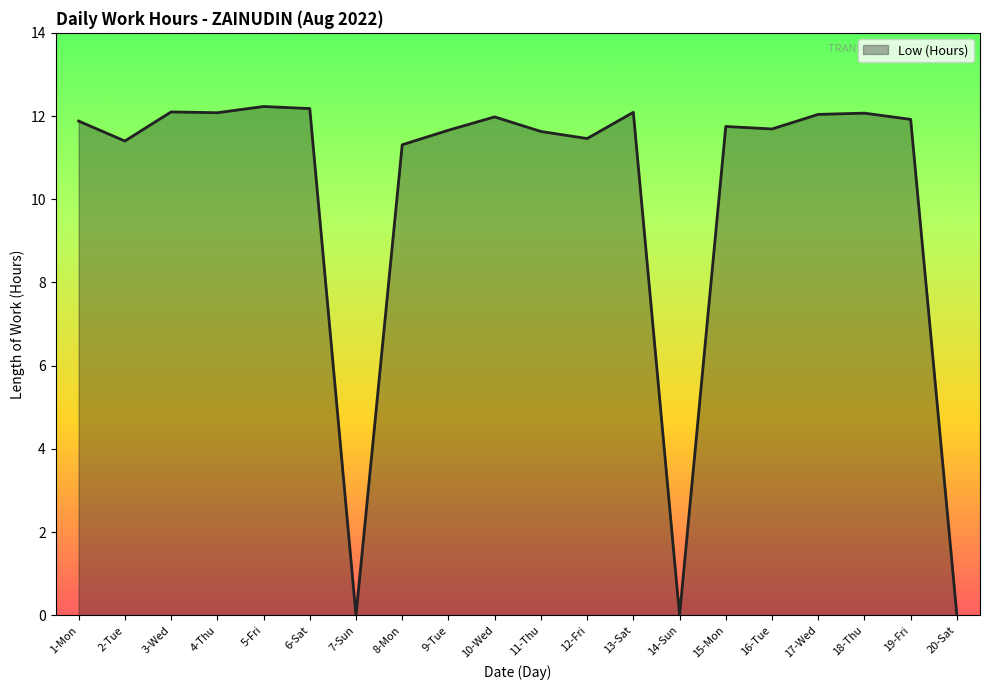

Where does the data first go above 11?

1-Mon